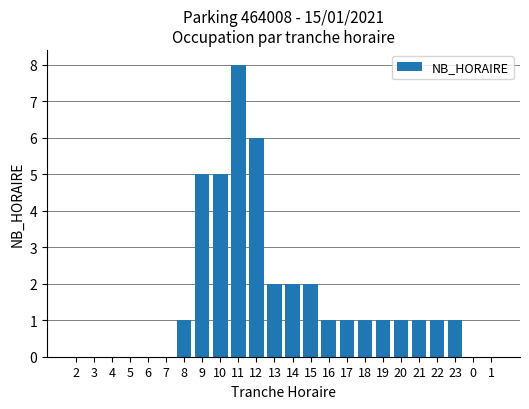

What is the sum of the values at 18 and 21?

2